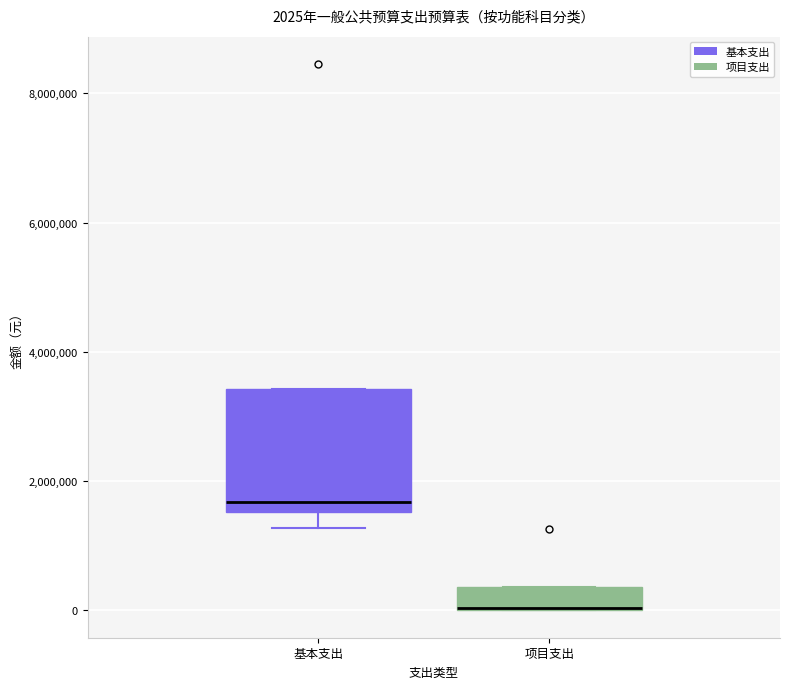

Comparing the boxes themselves (not the whiskers), which one is the tallest?

基本支出